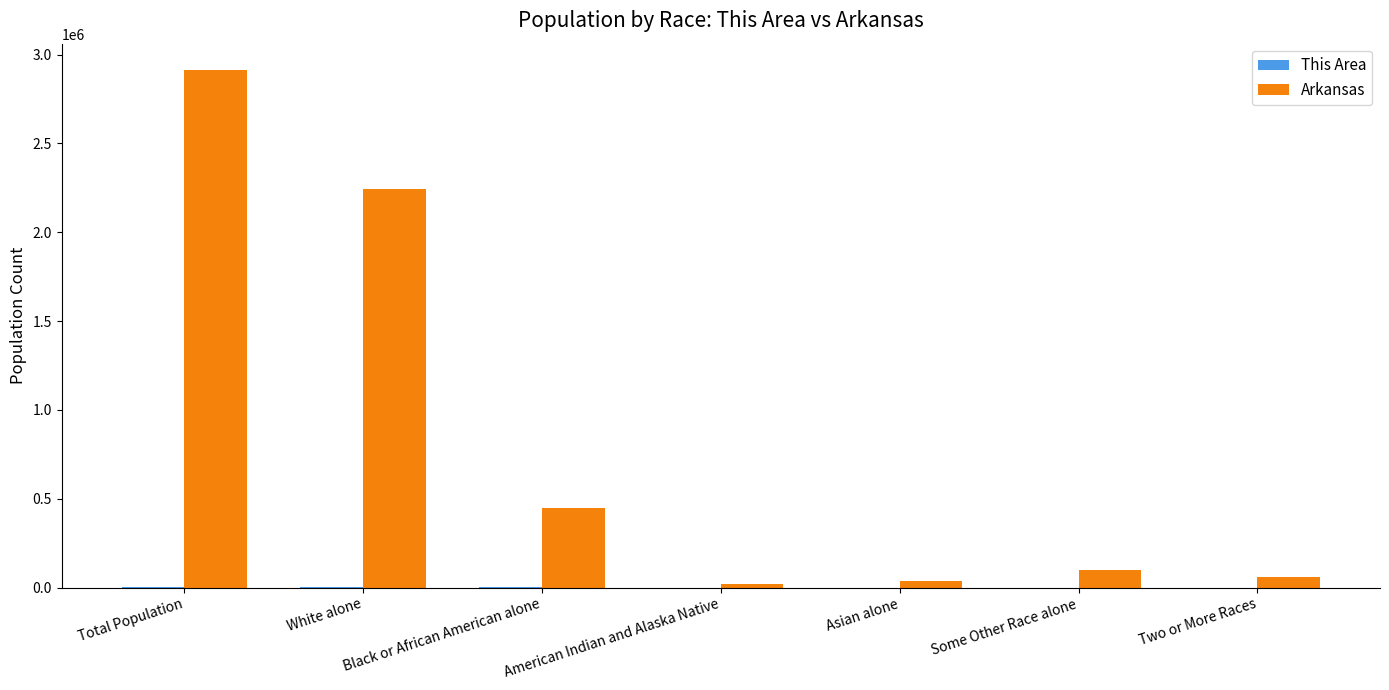

What is the sum of all Arkansas values?

5825973